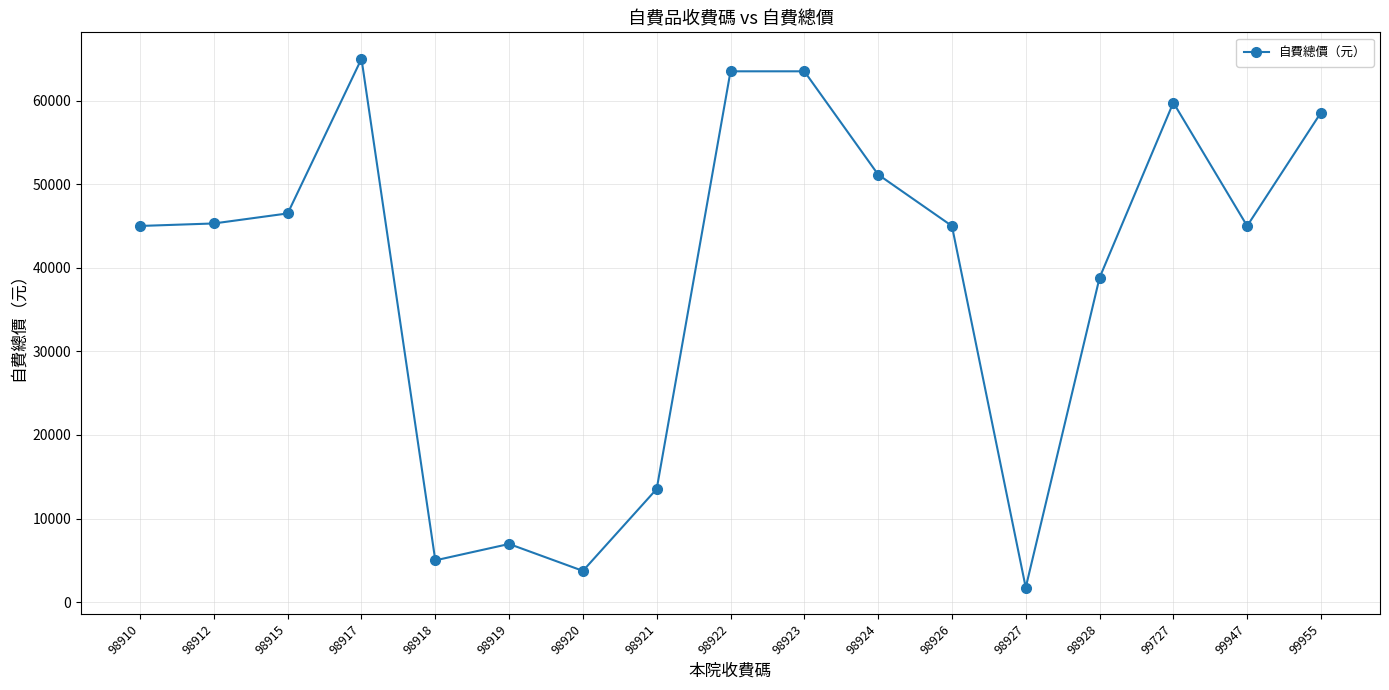

The chart shows a value of 51150 at 98924. True or false?

True